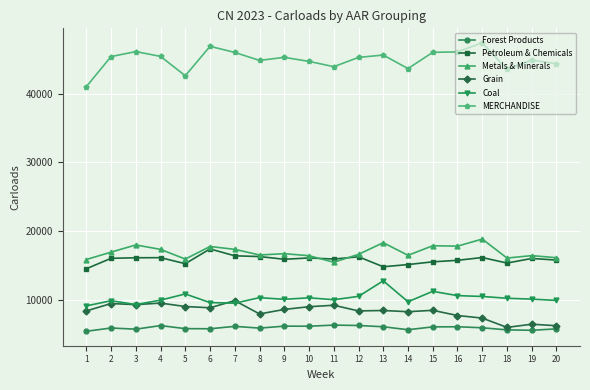

True or false: Forest Products has a value of 1818 at 1.

False